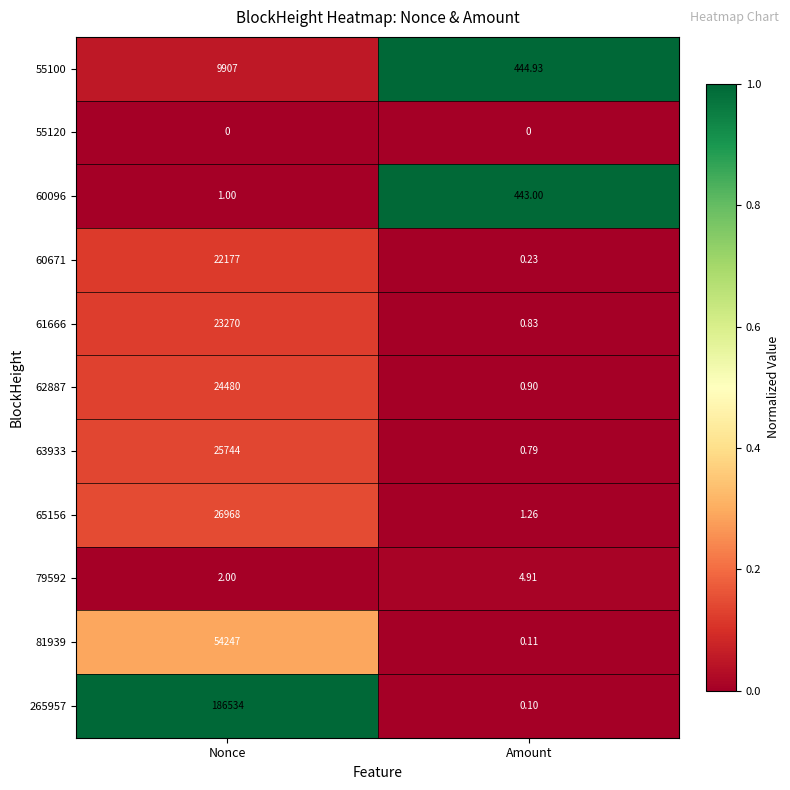

Which series has the largest total across all categories?

265957